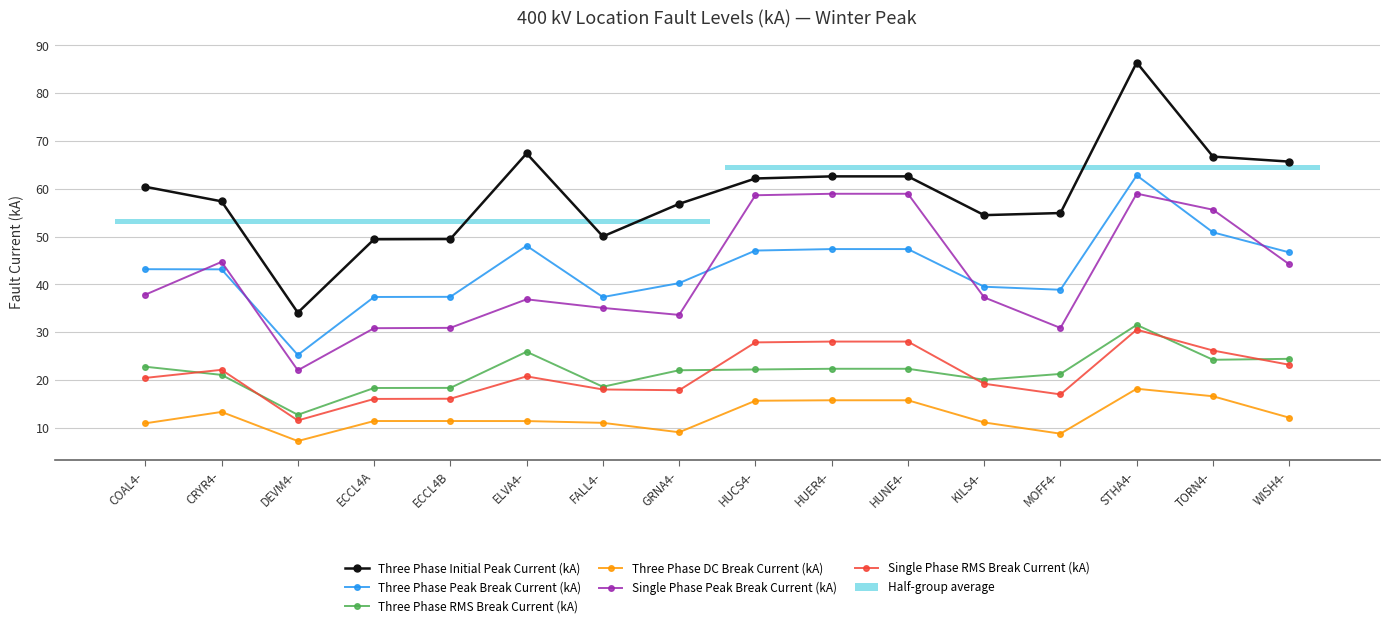

In Three Phase Peak Break Current (kA), how many points are lower than both neighbors (excluding endpoints)?

3